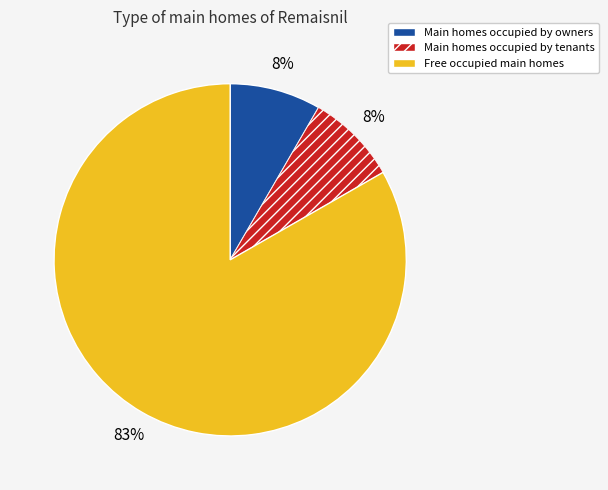

Does any single category account for the majority?

Yes